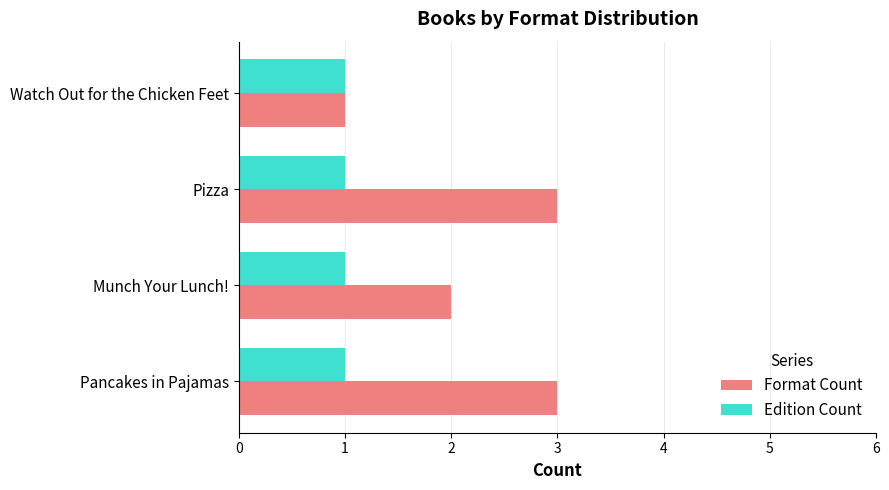

What is the sum of all Format Count values?

9